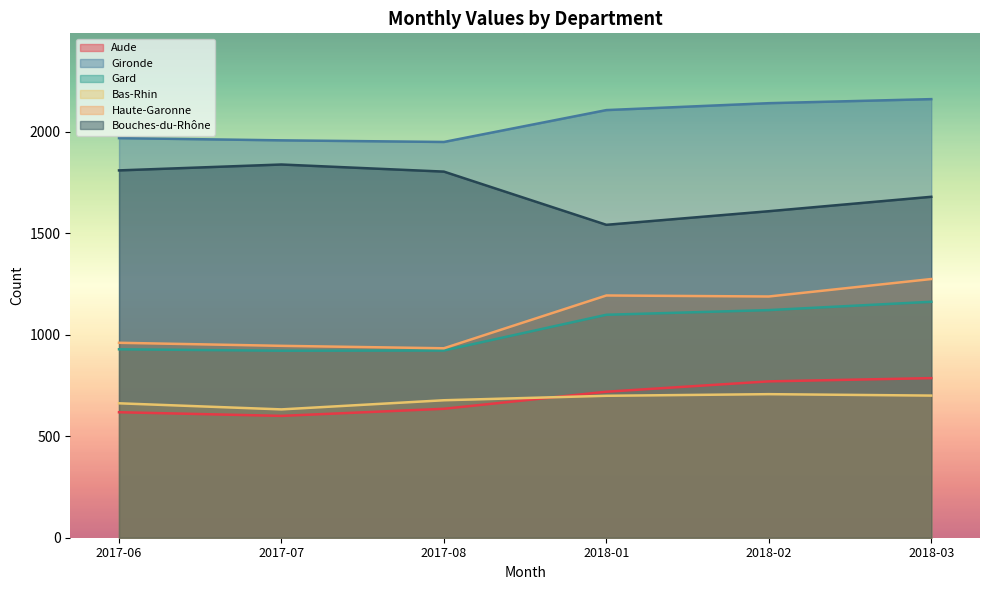

The Gironde series shows 1004 at 2018-02. True or false?

False